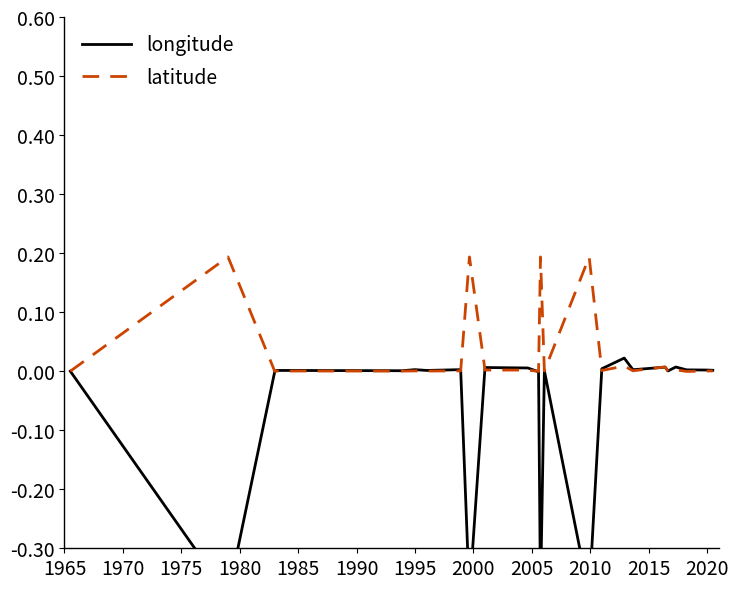

The value of latitude at 18 is 0.0. True or false?

False